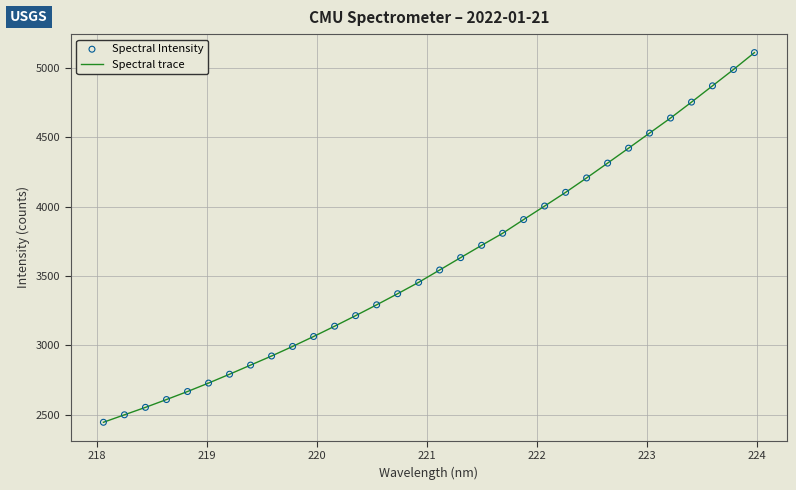

What is the maximum value shown in the chart?

5112.8